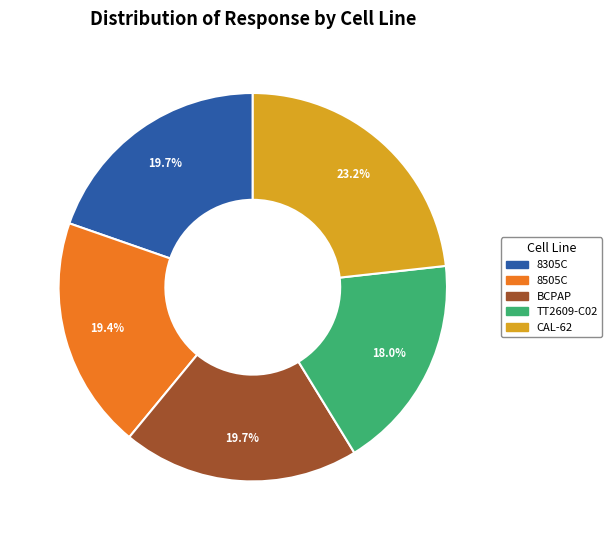

How many segments does this pie chart have?

5